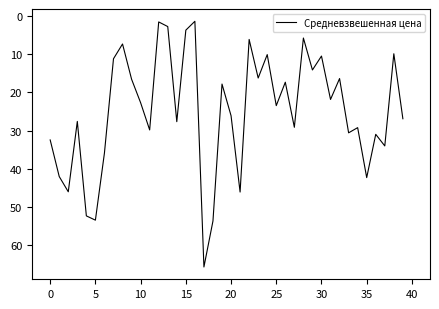

What is the greatest value displayed?

65.7